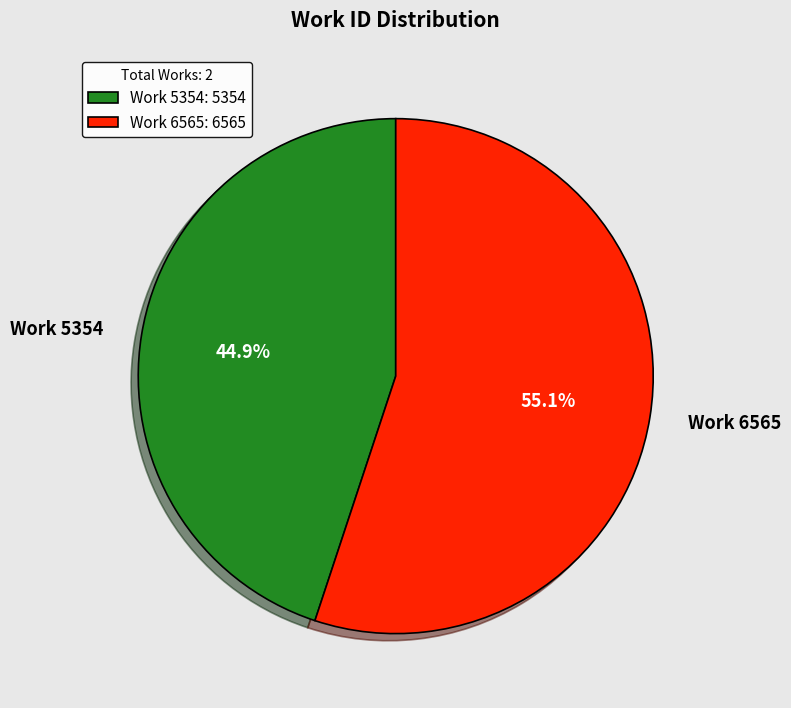

What is the ratio of the value at Work 6565 to the value at Work 5354?

1.2